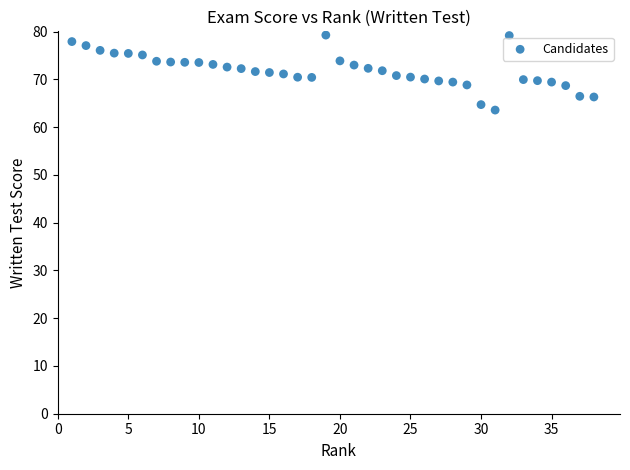

What is the range of Y values (max minus min)?

15.7